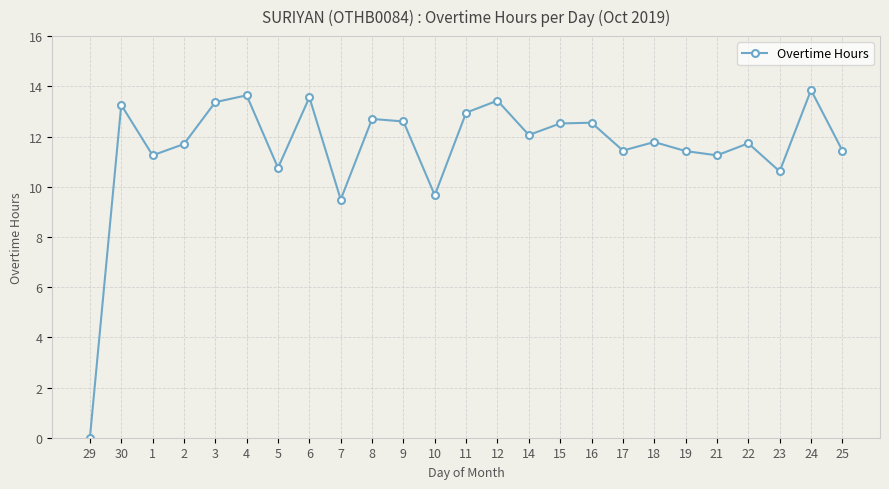

At which category does the chart reach its minimum across all series?

29